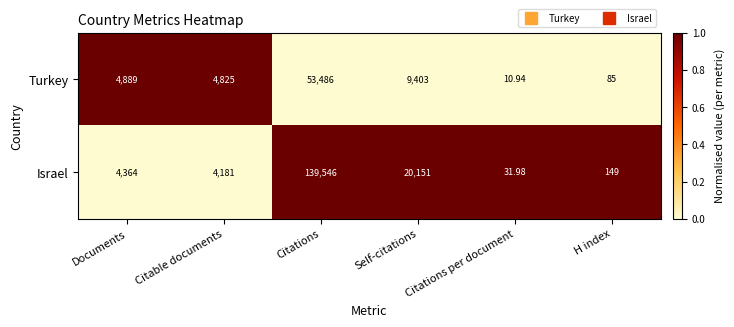

Count the number of categories in the chart.

6